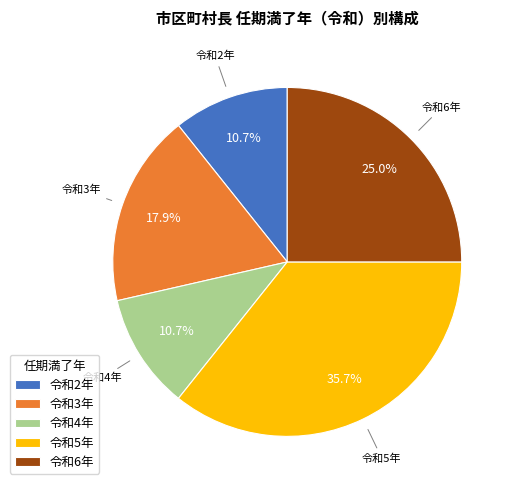

What is the ratio of the value at 令和4年 to the value at 令和2年?

1.0